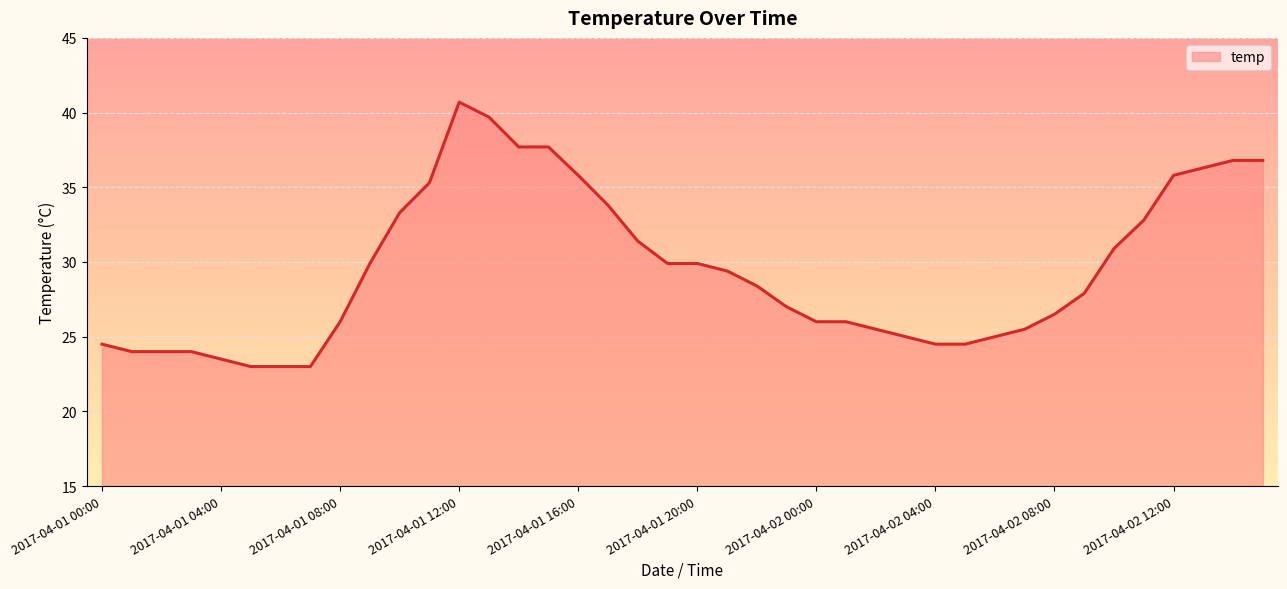

Reading right to left, transcribe all the data shown in this chart.

36.8	36.8	36.3	35.8	32.8	30.9	27.9	26.5	25.5	25.0	24.5	24.5	25.0	25.5	26.0	26.0	27.0	28.4	29.4	29.9	29.9	31.4	33.8	35.8	37.7	37.7	39.7	40.7	35.3	33.3	29.9	26.0	23.0	23.0	23.0	23.5	24.0	24.0	24.0	24.5